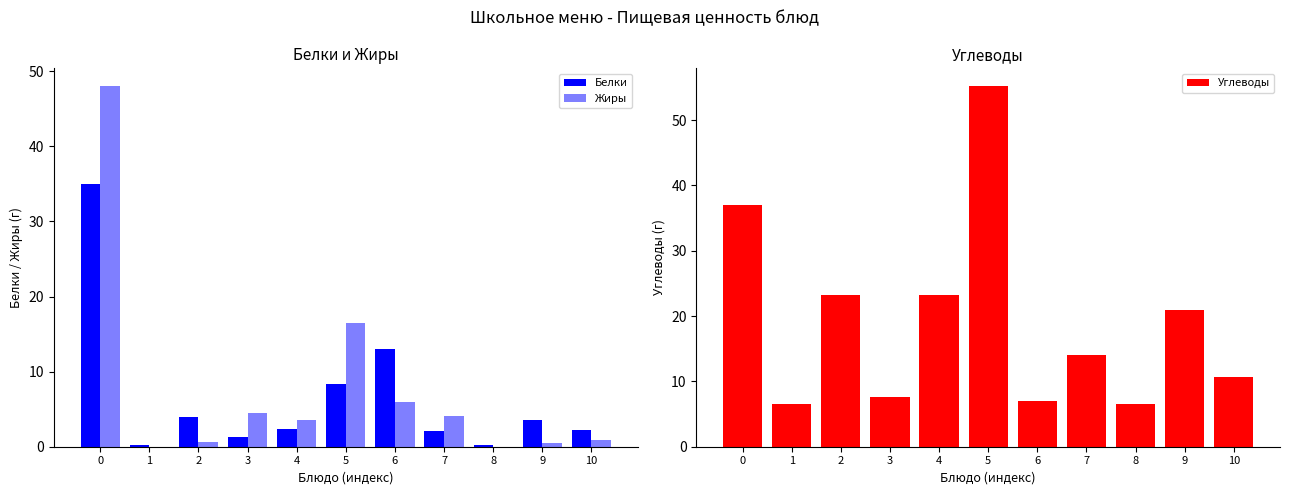

True or false: Белки has a value of 0.8 at 3.

False